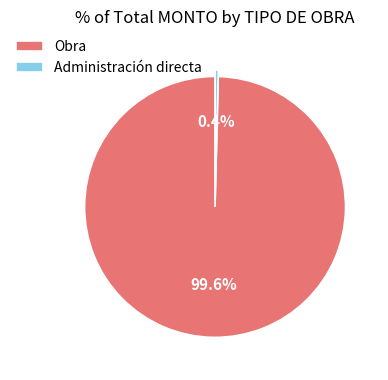

Which has a higher value, Obra or Administración directa?

Obra